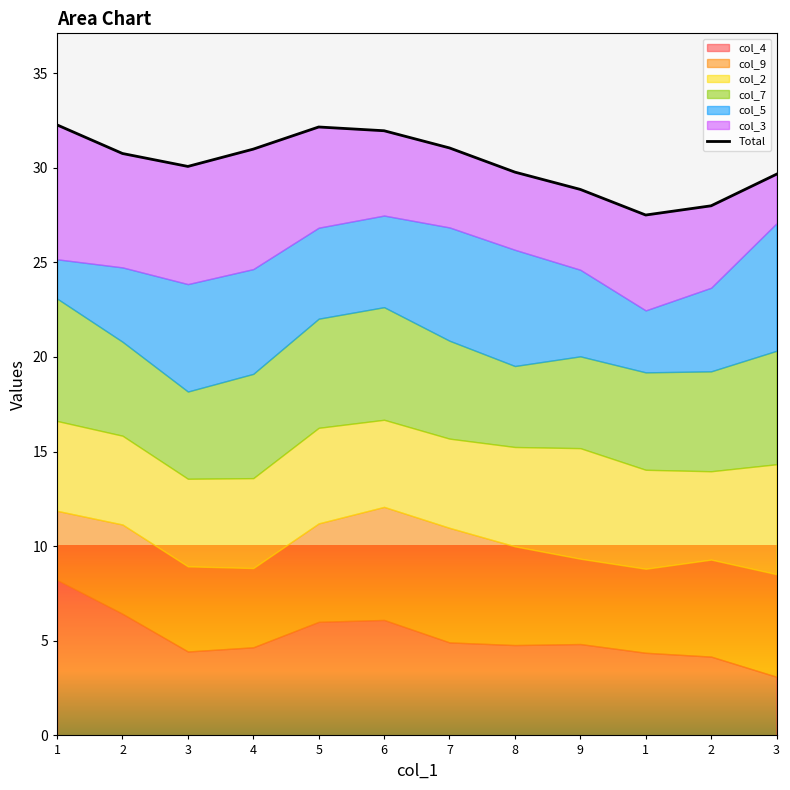

How many points are higher than both their immediate neighbors (excluding endpoints)?

1